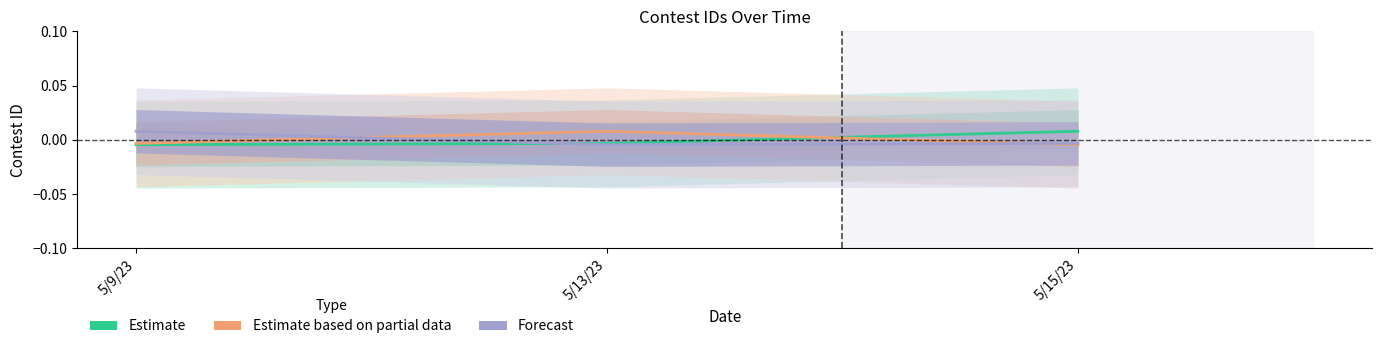

At how many categories does at least one series exceed 0?

3